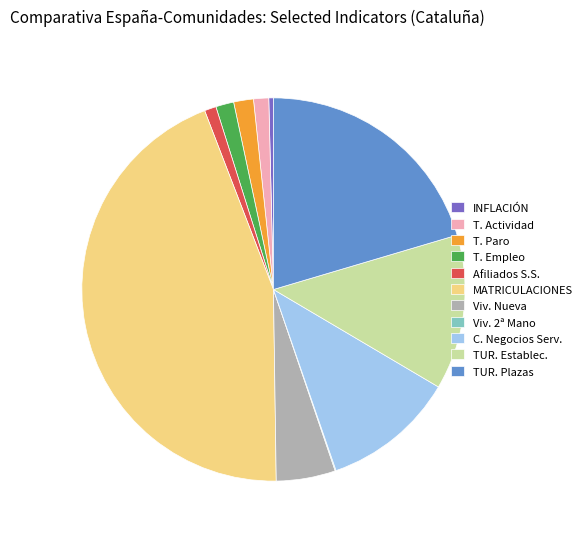

Between T. Paro and INFLACIÓN, which is larger?

T. Paro